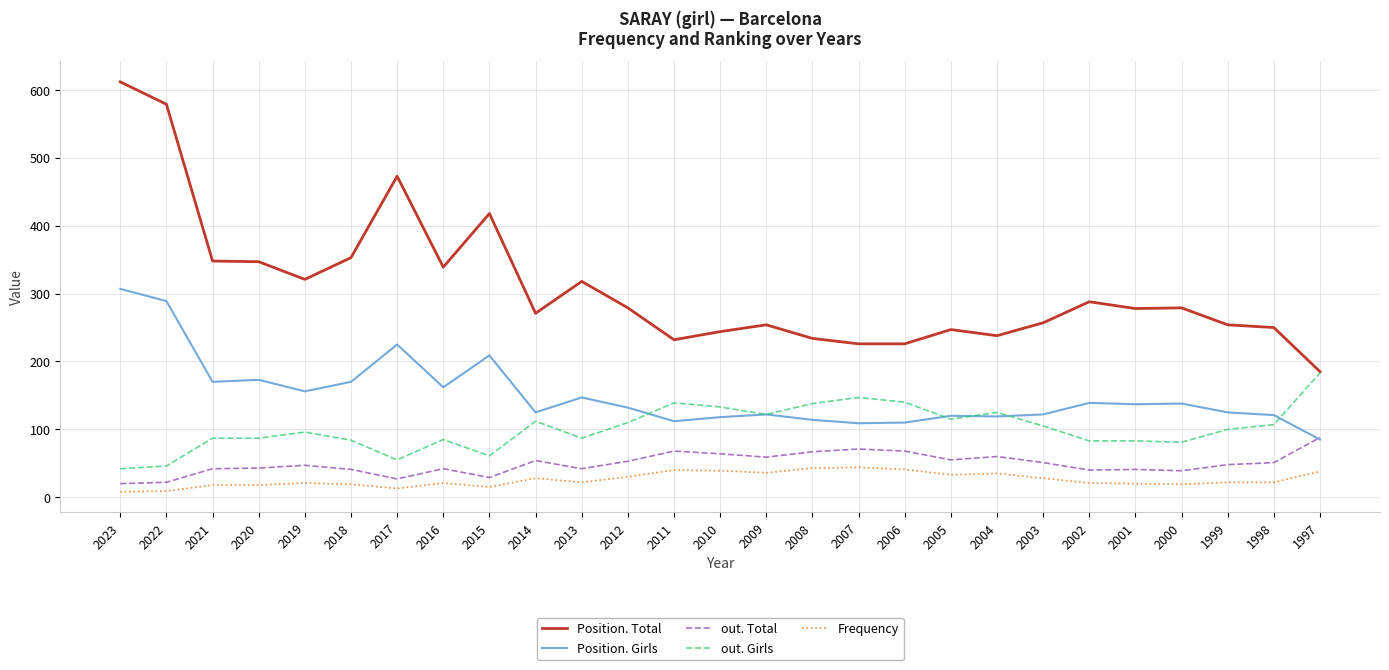

True or false: out. Girls and out. Total intersect in this chart.

False